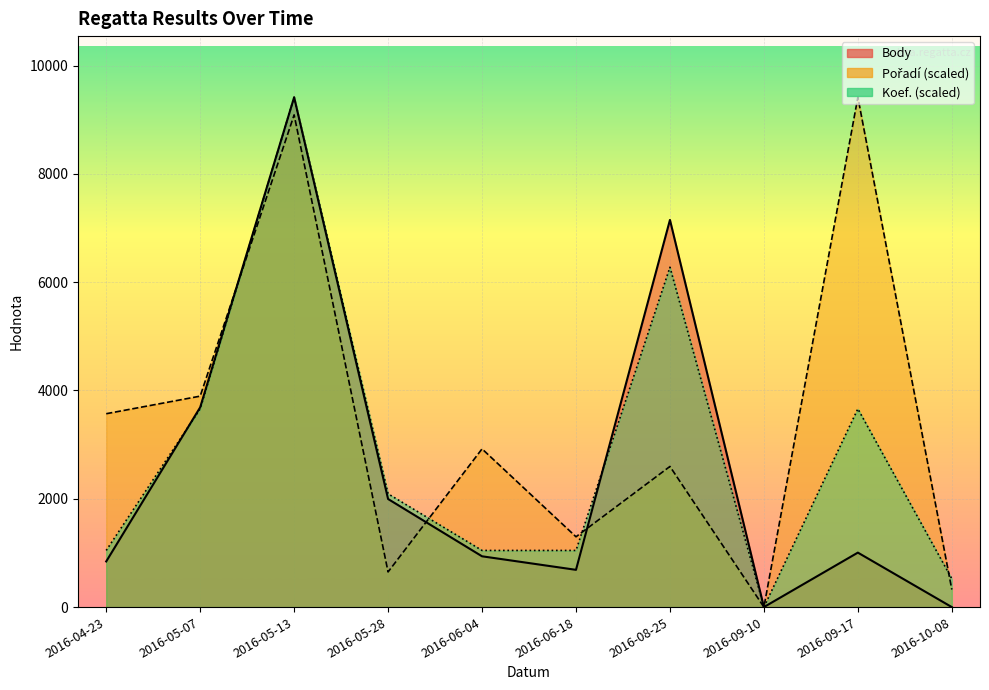

Between 2016-08-25 and 2016-06-18, which is larger?

2016-08-25